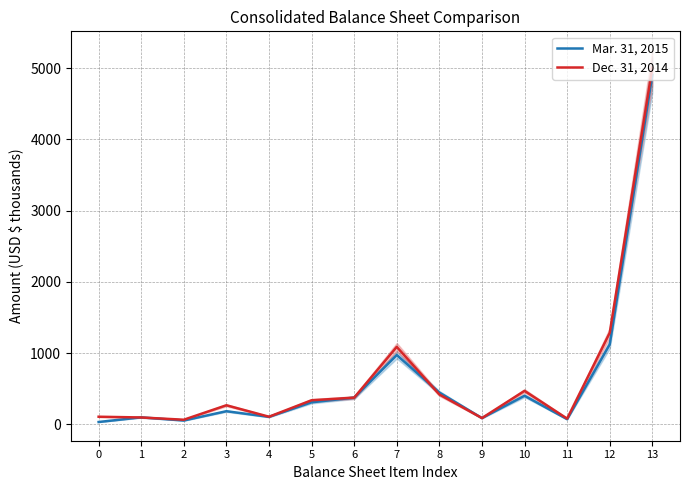

What is the sum of all Dec. 31, 2014 values?

9789.7